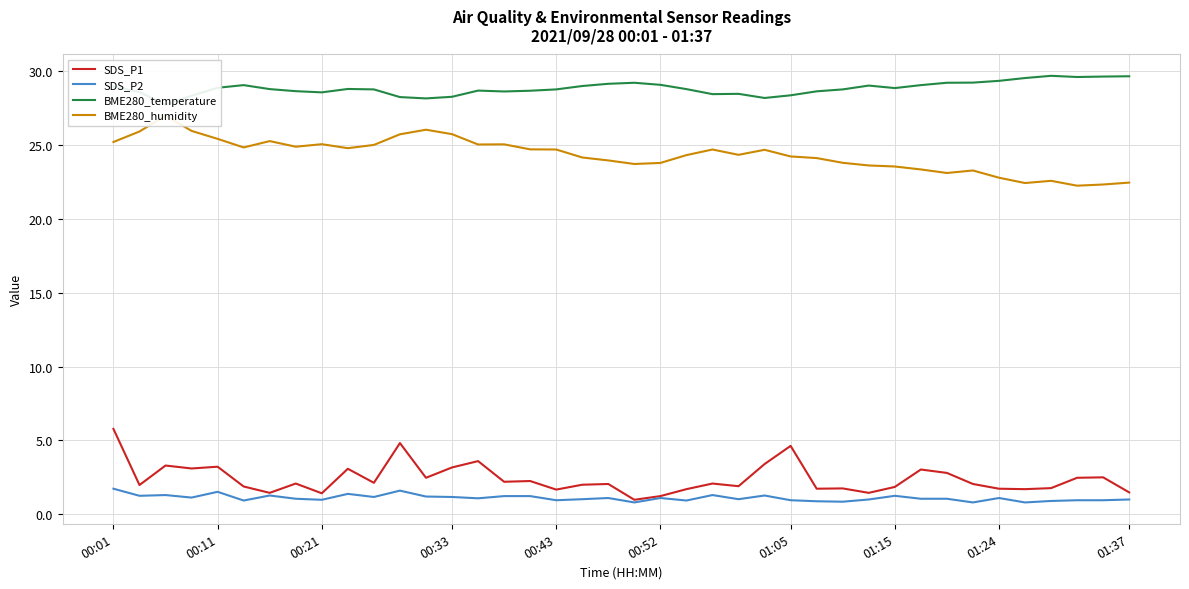

How many interior local peaks does the SDS_P2 series have?

11